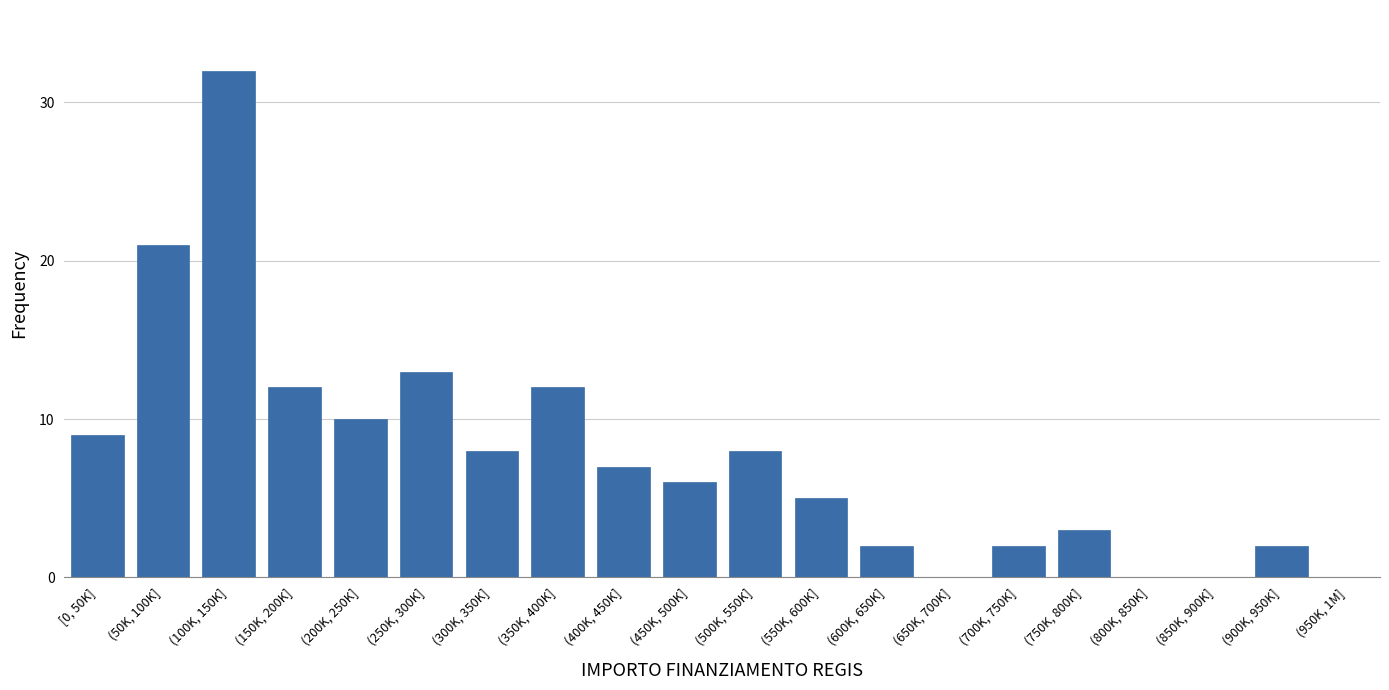

Reading left to right, extract all data points from this chart.

[0, 50K]=9	(50K, 100K]=21	(100K, 150K]=32	(150K, 200K]=12	(200K, 250K]=10	(250K, 300K]=13	(300K, 350K]=8	(350K, 400K]=12	(400K, 450K]=7	(450K, 500K]=6	(500K, 550K]=8	(550K, 600K]=5	(600K, 650K]=2	(650K, 700K]=0	(700K, 750K]=2	(750K, 800K]=3	(800K, 850K]=0	(850K, 900K]=0	(900K, 950K]=2	(950K, 1M]=0